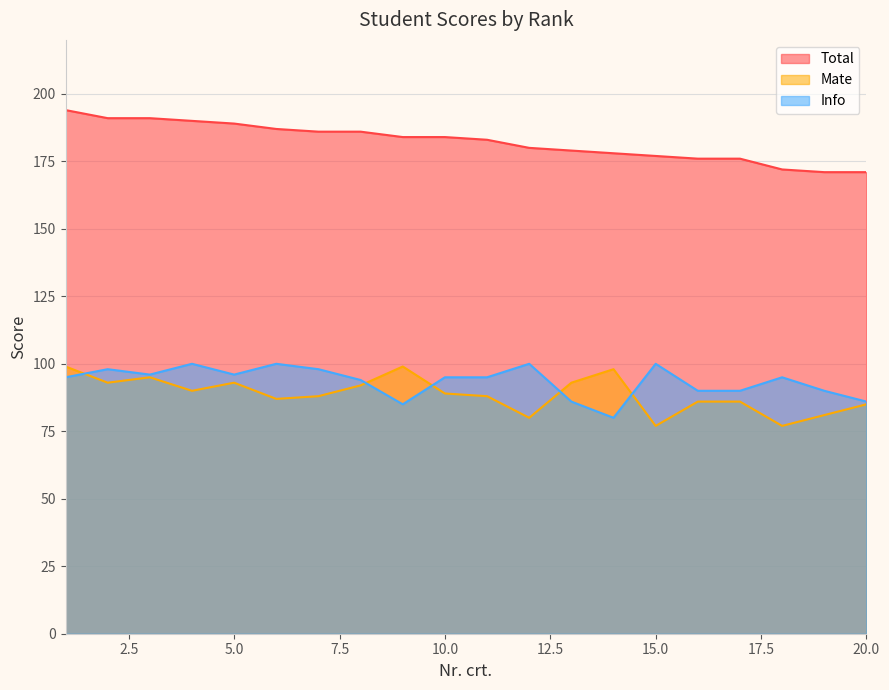

At which category is the sum across all series the highest?

1